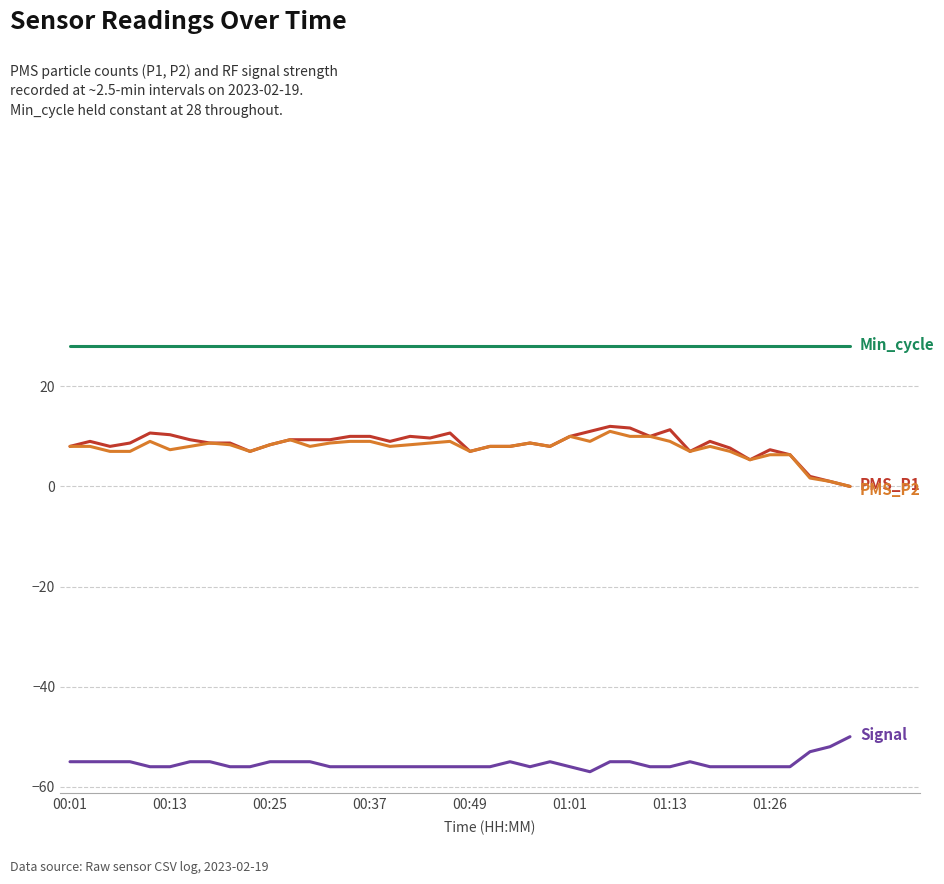

What is the smallest value displayed?

-57.0